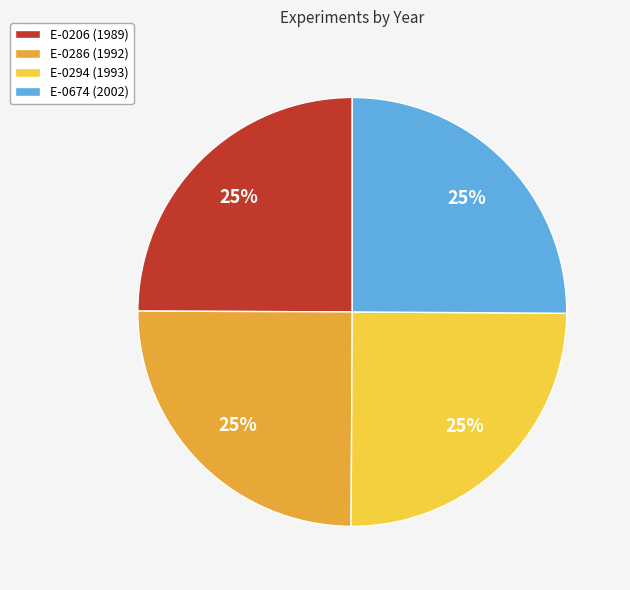

To the nearest percent, what percentage of the pie is E-0674?

25%